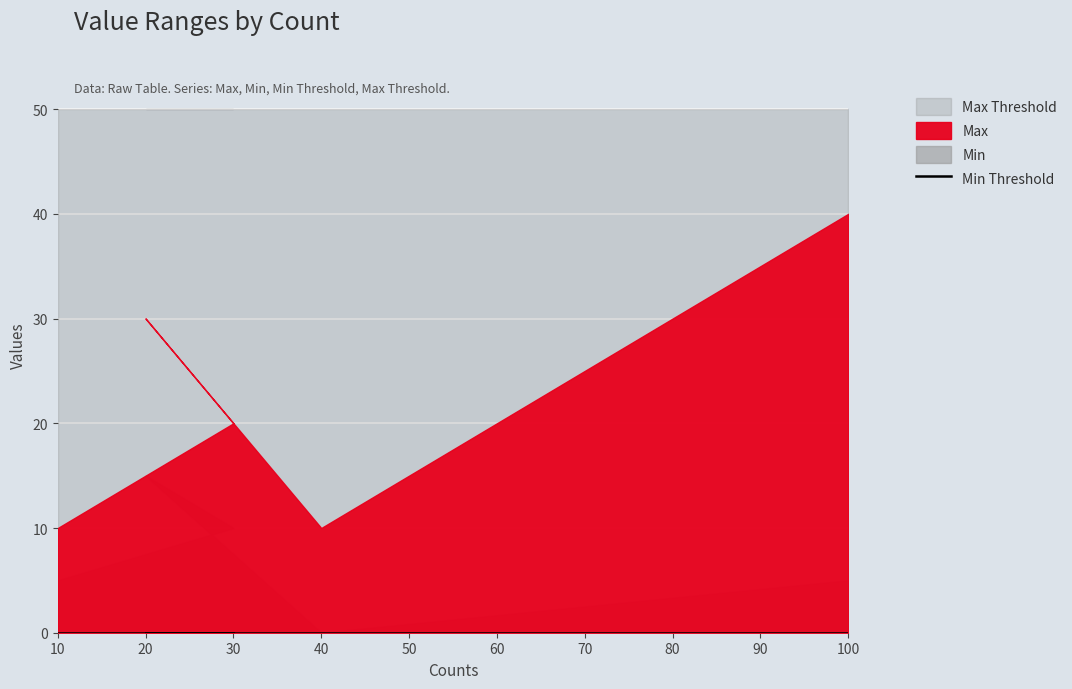

True or false: Min and Max Threshold cross at least once.

False